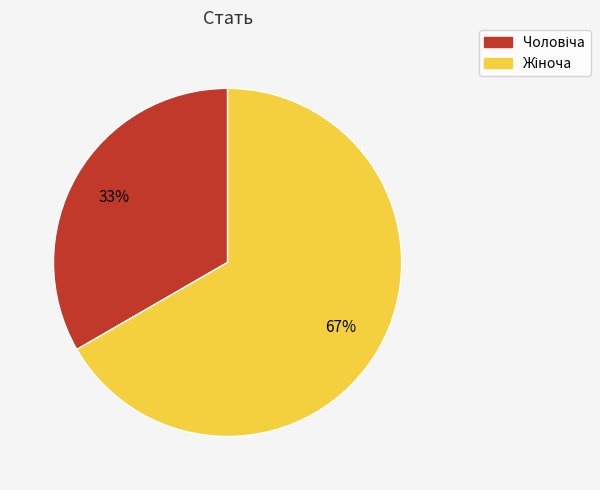

Is there a majority slice in this chart?

Yes